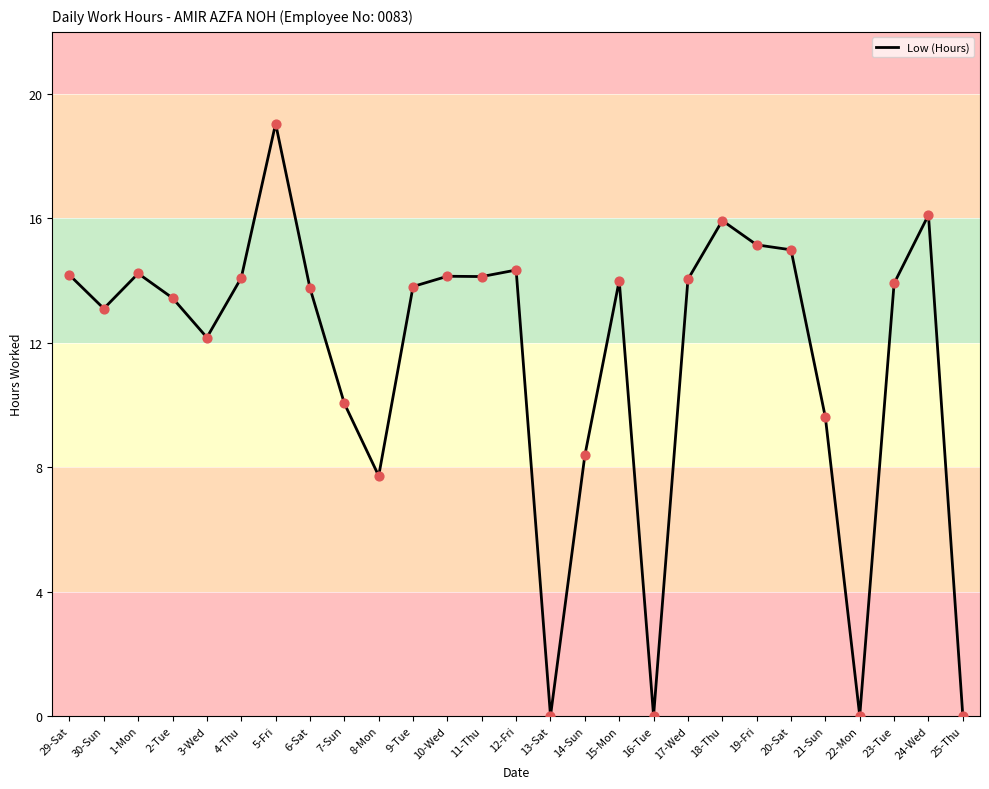

What is the change in value from 5-Fri to 11-Thu?

-4.9